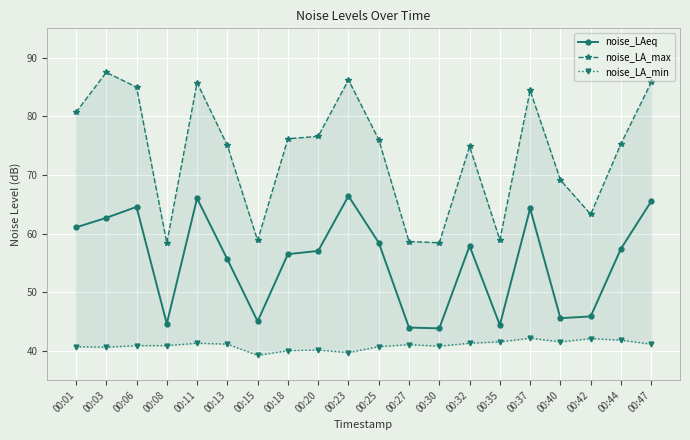

The noise_LA_max series shows 131.3 at 00:11. True or false?

False